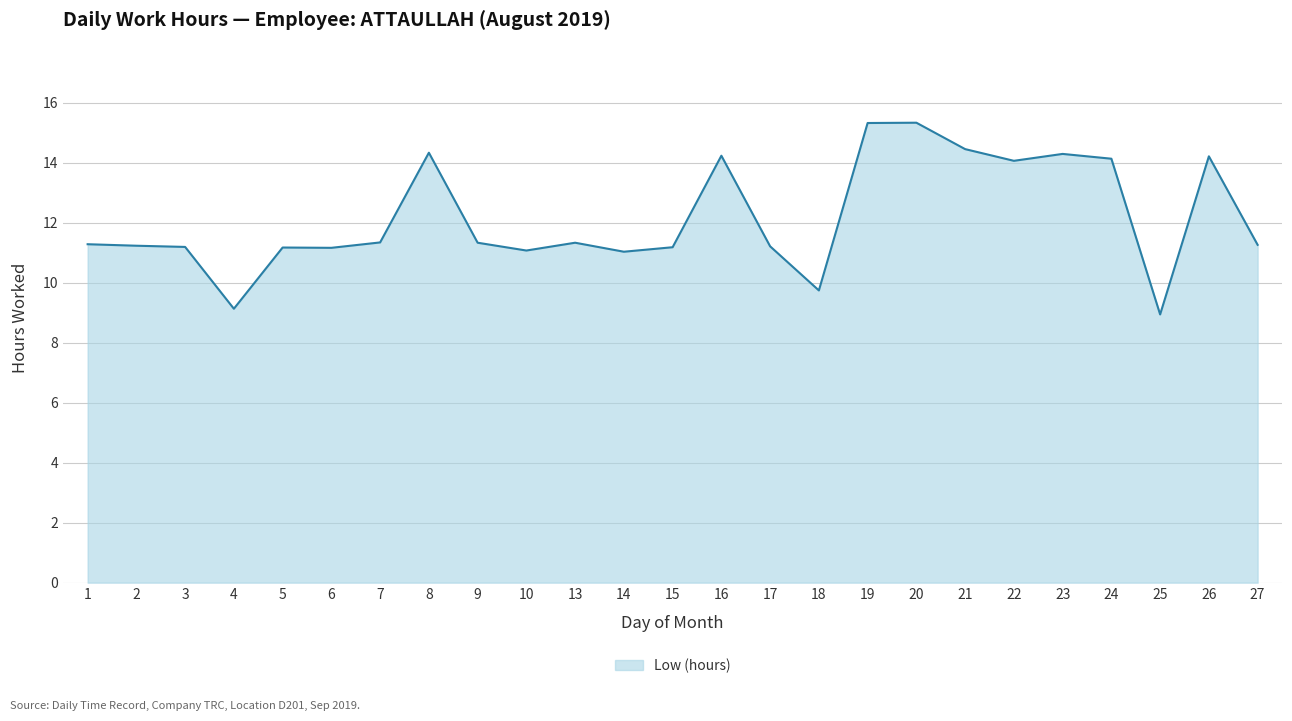

What is the sum of all values?

303.9